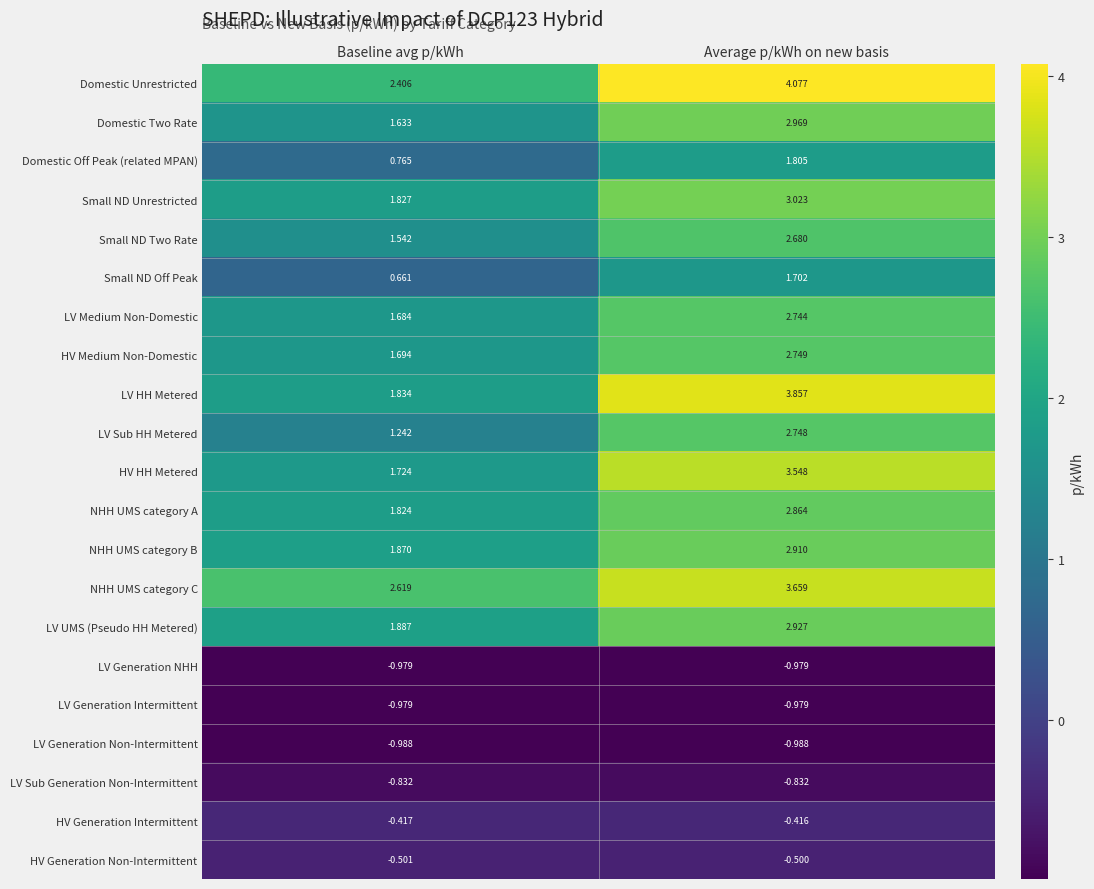

At which label is NHH UMS category C closest to 3?

Baseline avg p/kWh